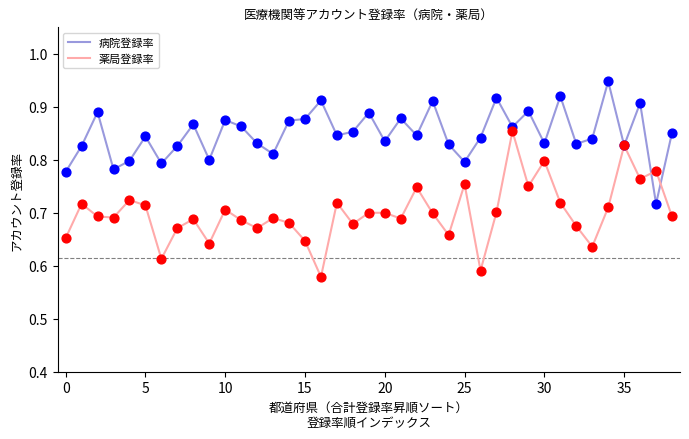

Which series has the largest total across all categories?

病院登録率